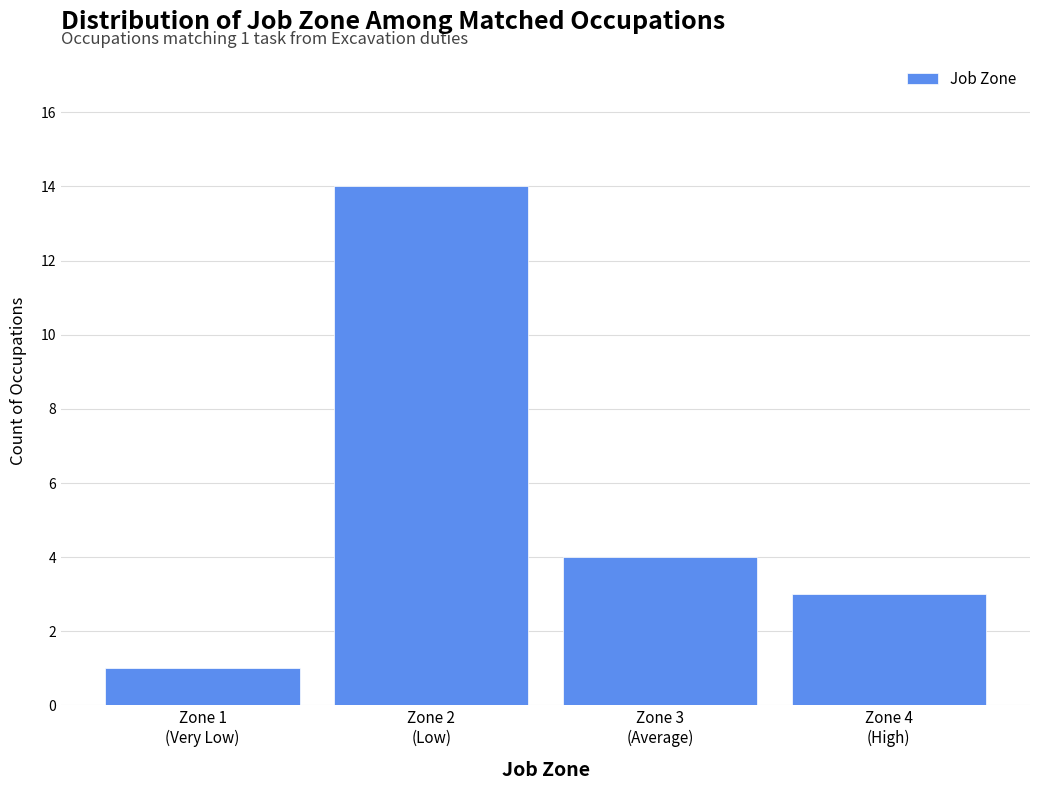

Reading right to left, what are all the values shown in this chart?

3	4	14	1